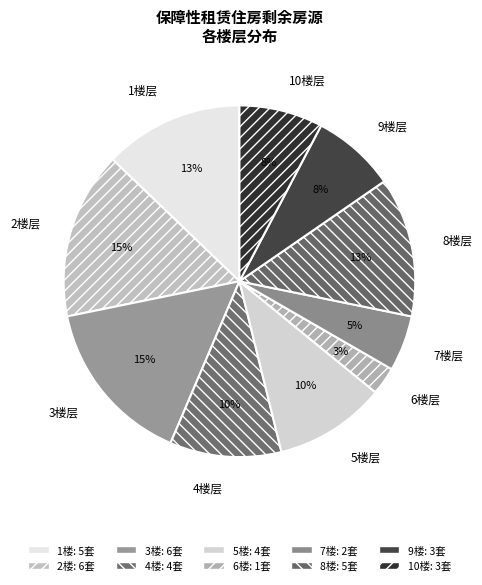

Is there a majority slice in this chart?

No